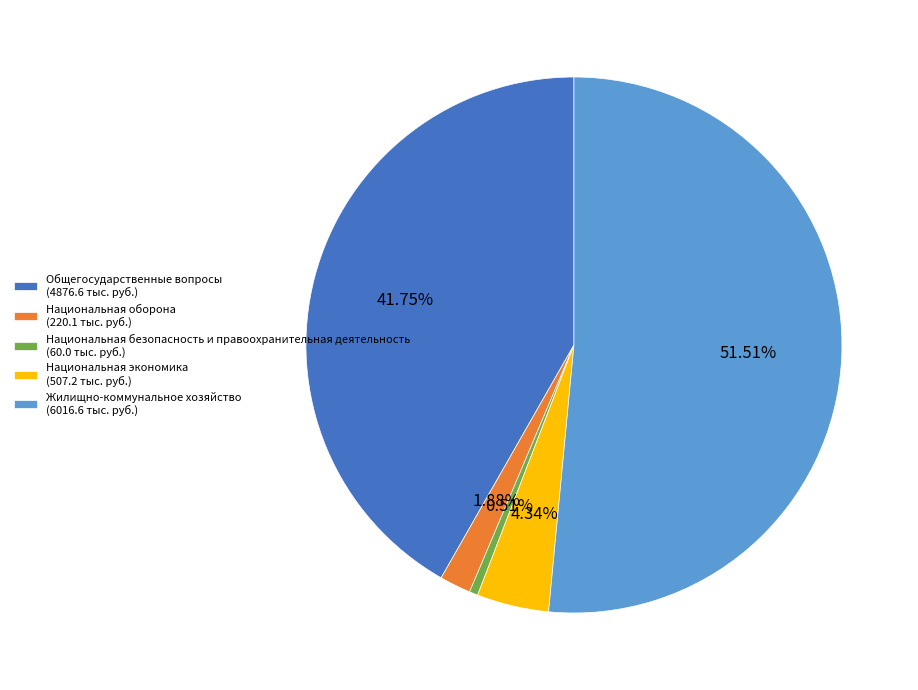

Which slice represents more than half of the pie?

Жилищно-коммунальное хозяйство